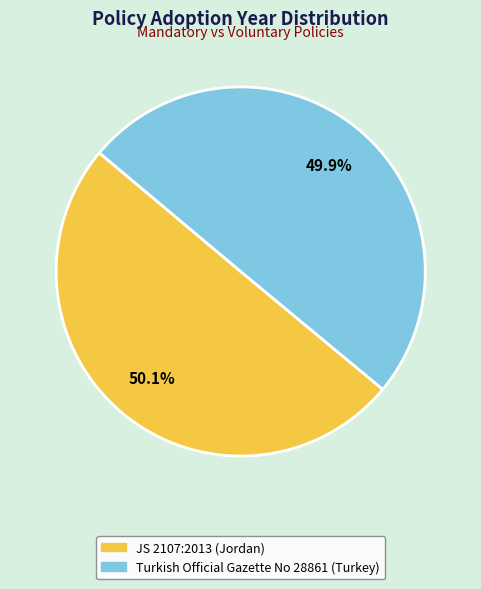

Does any single category account for the majority?

Yes